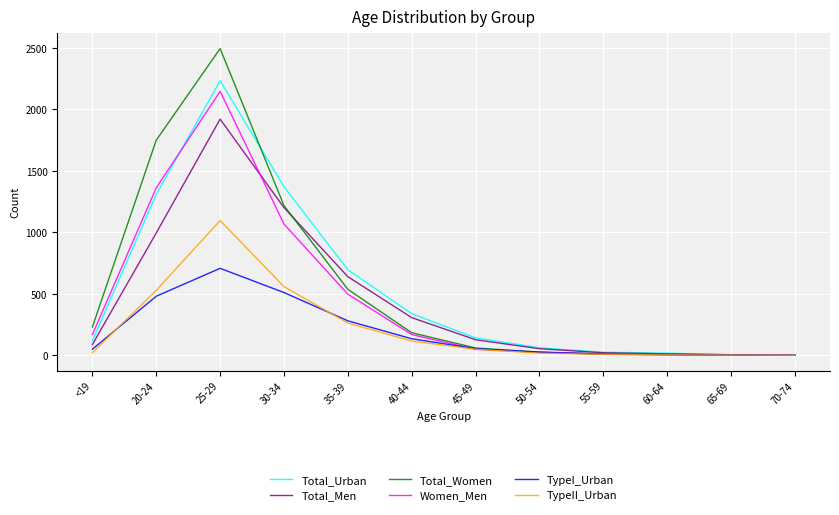

What is the spread (max minus min) of values at 20-24?

1270